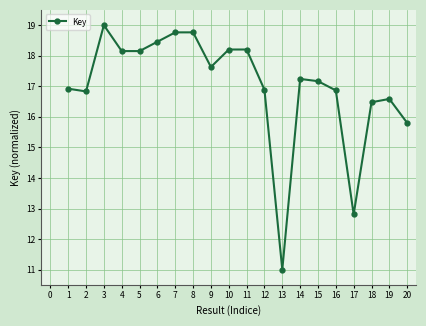

The chart shows a value of 8.8 at 19. True or false?

False